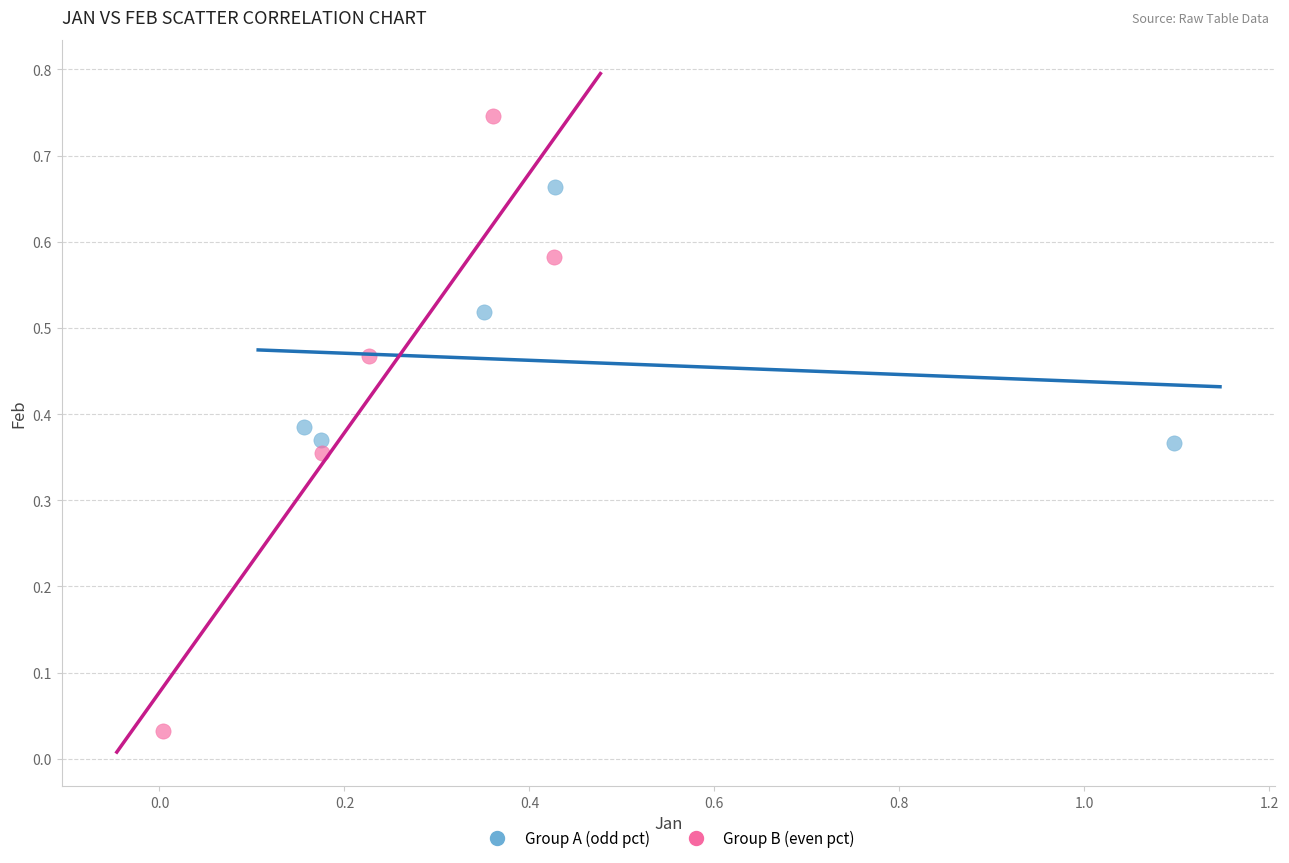

Which series reaches the maximum Y coordinate?

Group B (even pct)